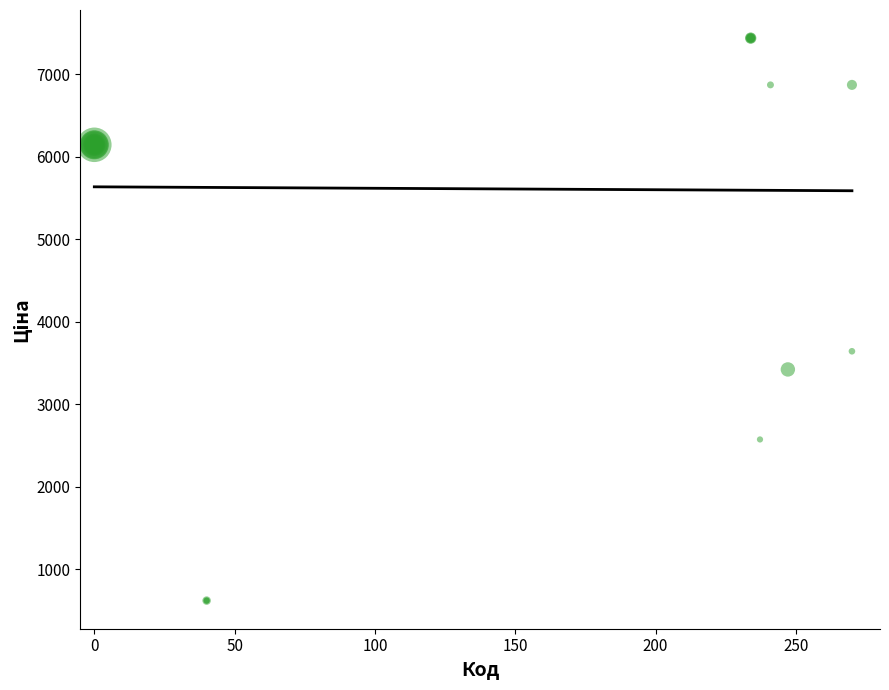

What Y value in the scatter plot is closest to 4027?

3640.8